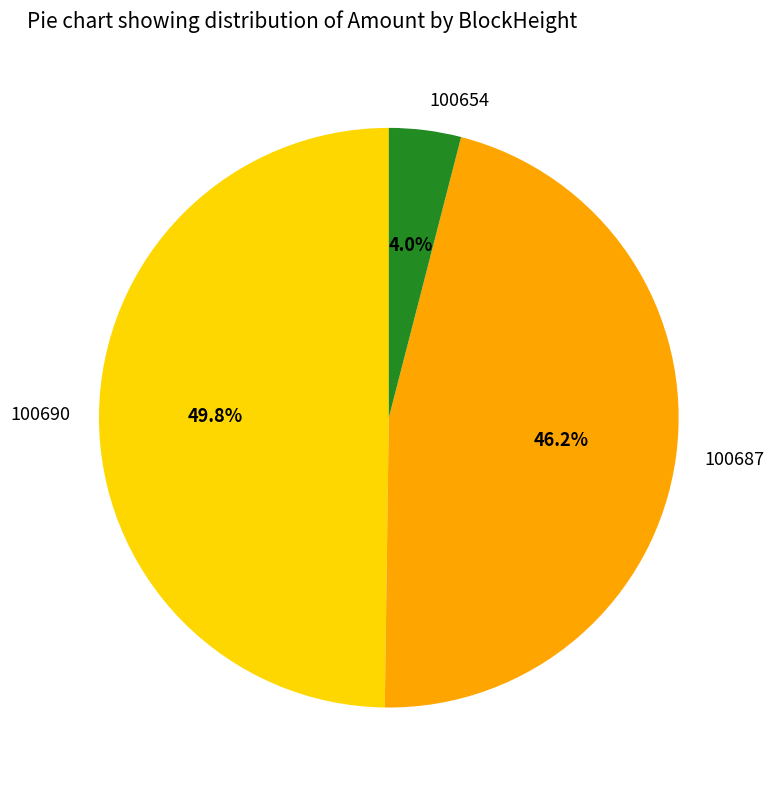

Approximately how many times larger is the value at 100690 compared to 100687?

1.1